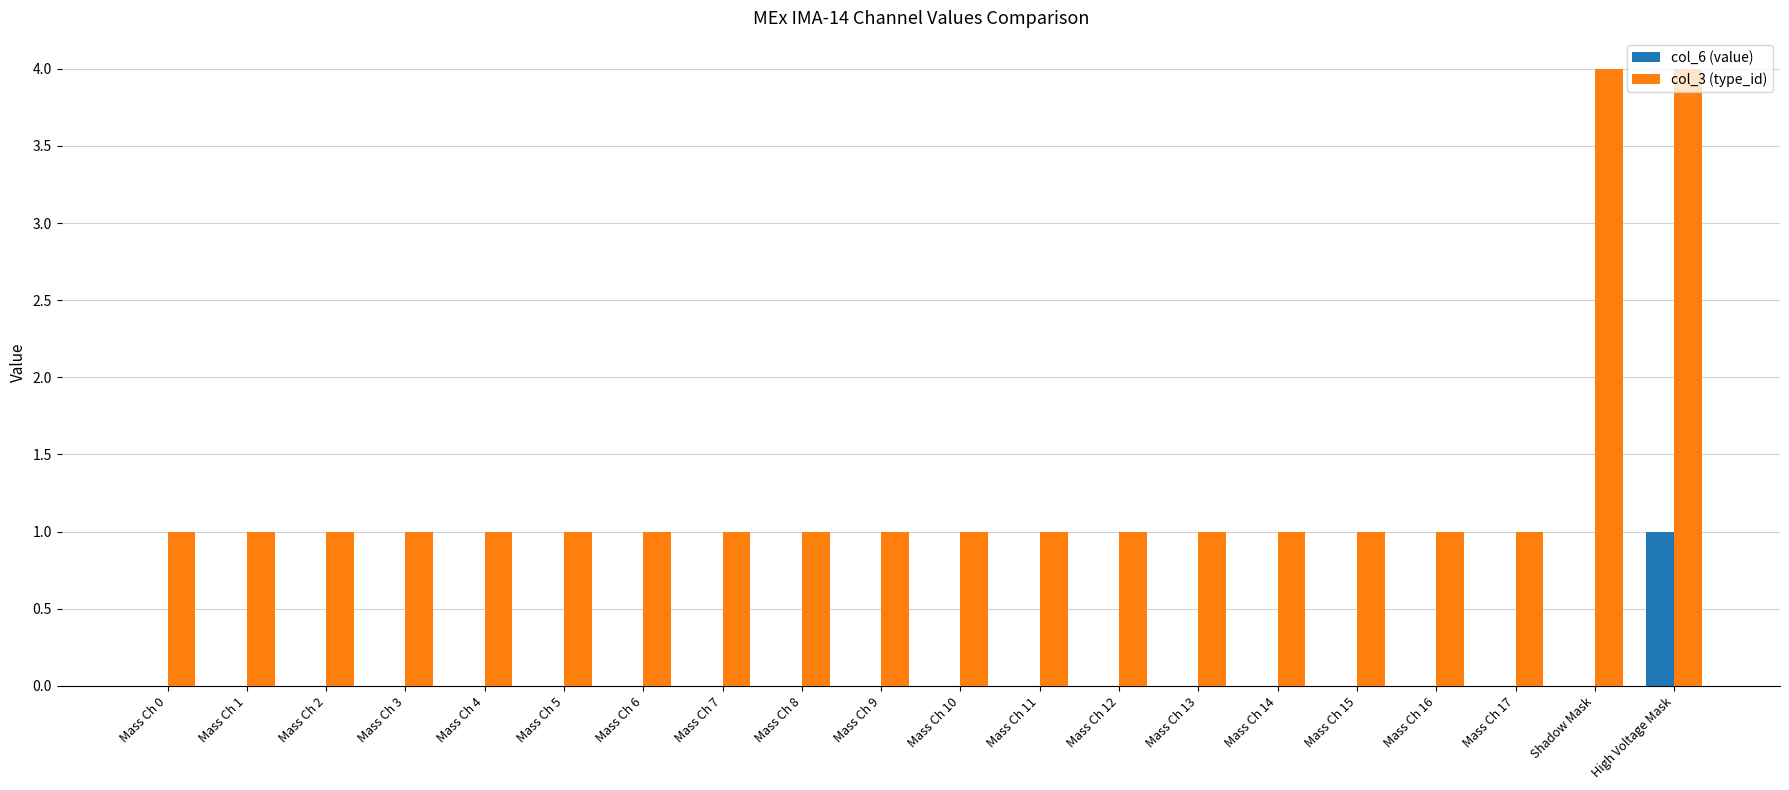

Which category has the highest value in the col_6 (value) series?

High Voltage Mask